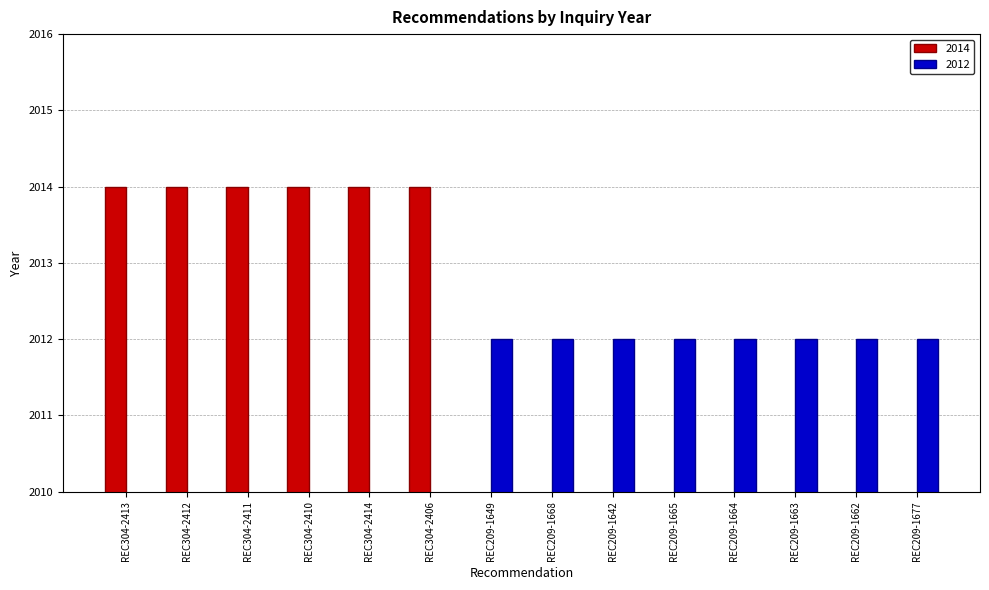

What is the label of the 4th bar from the left?

REC304-2410